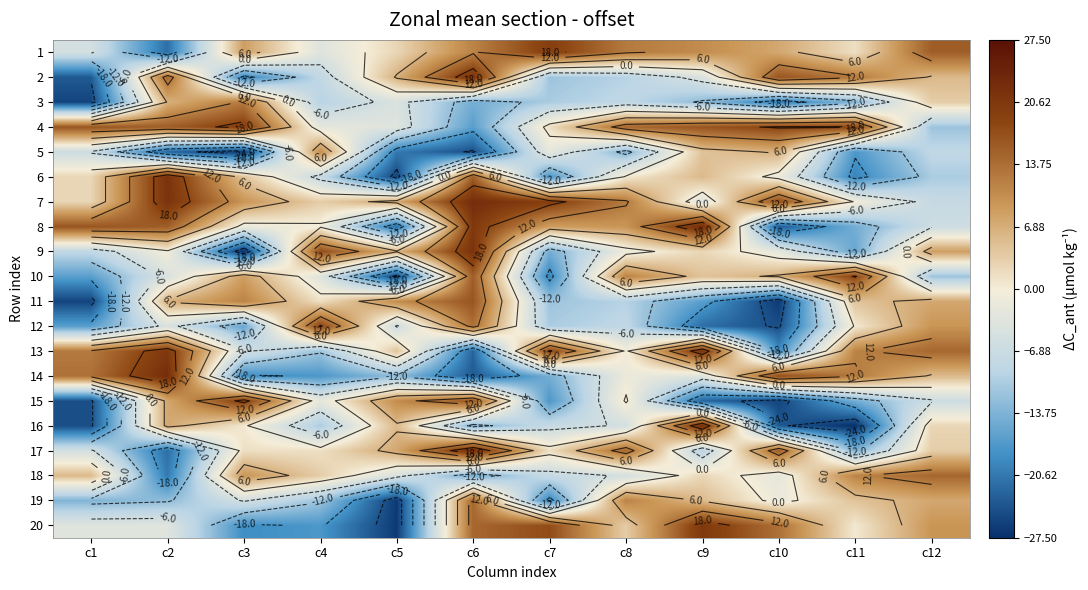

Which series has the widest spread of values?

16